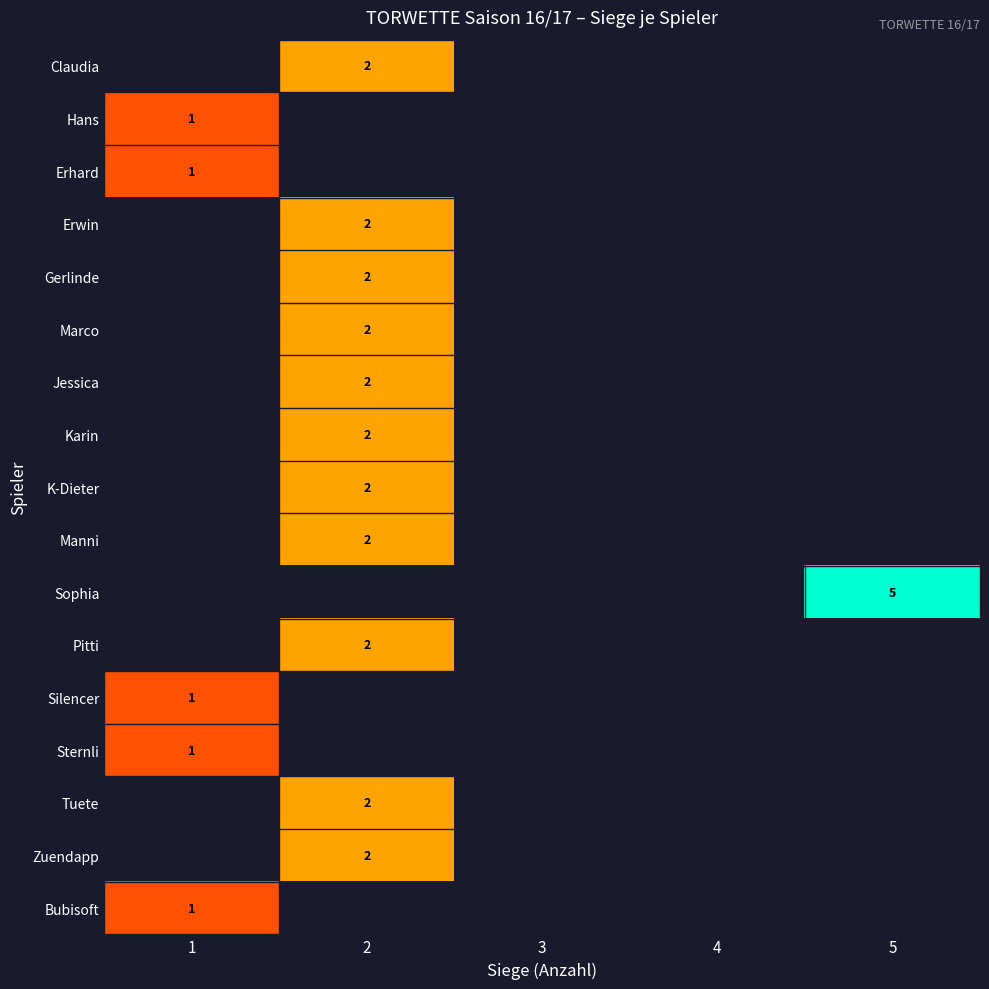

True or false: Sophia has a value of 5 at 5.

True